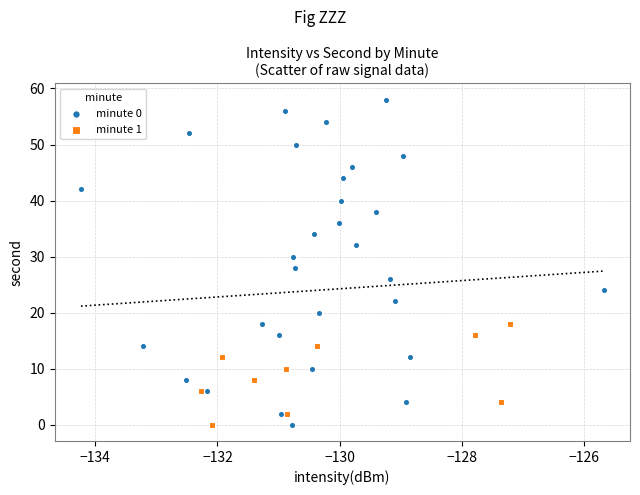

Which series contains the highest Y value?

minute 0